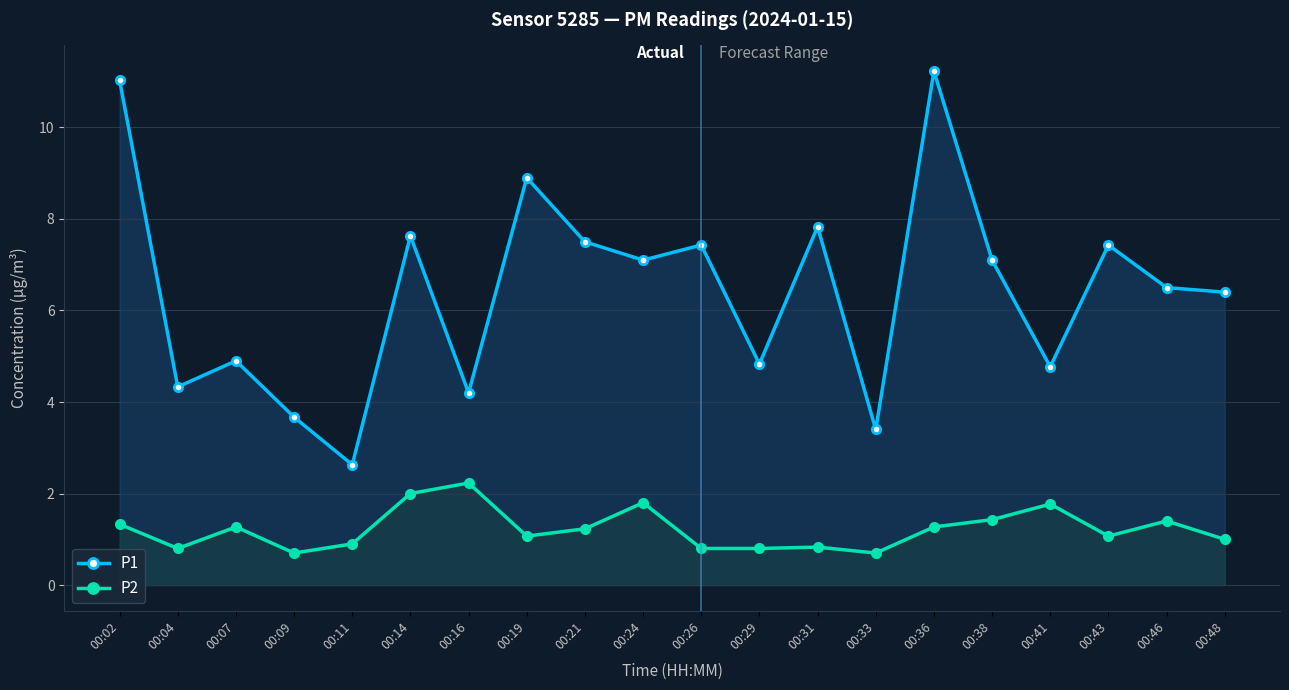

What is the difference between the P1 values at 00:41 and 00:48?

1.6